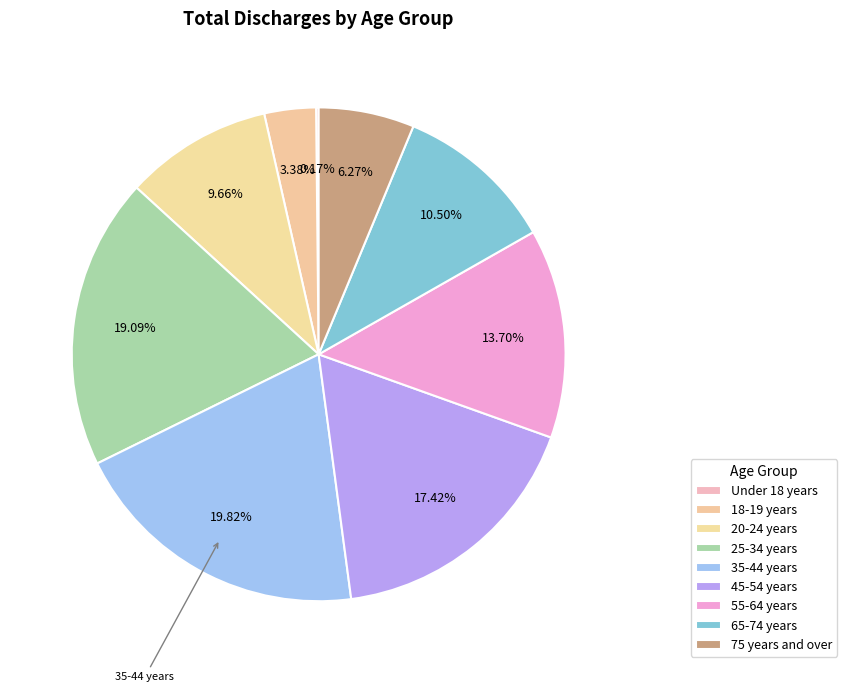

What percentage is NOT represented by 45-54 years?

82.6%